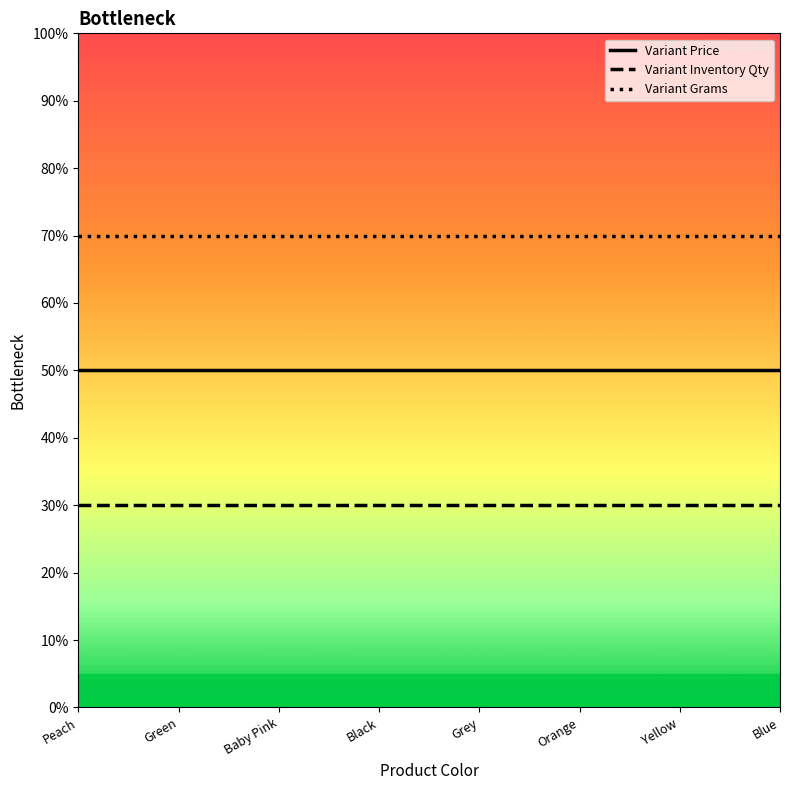

What is the maximum value for Variant Price?

50